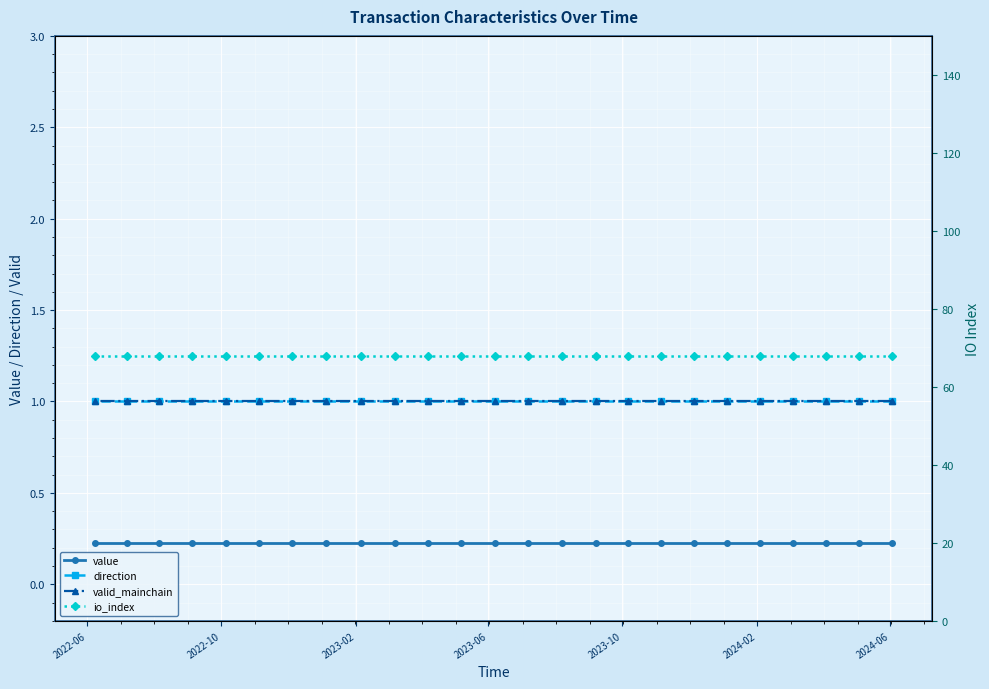

What are all the series names shown in the legend?

value, direction, valid_mainchain, io_index